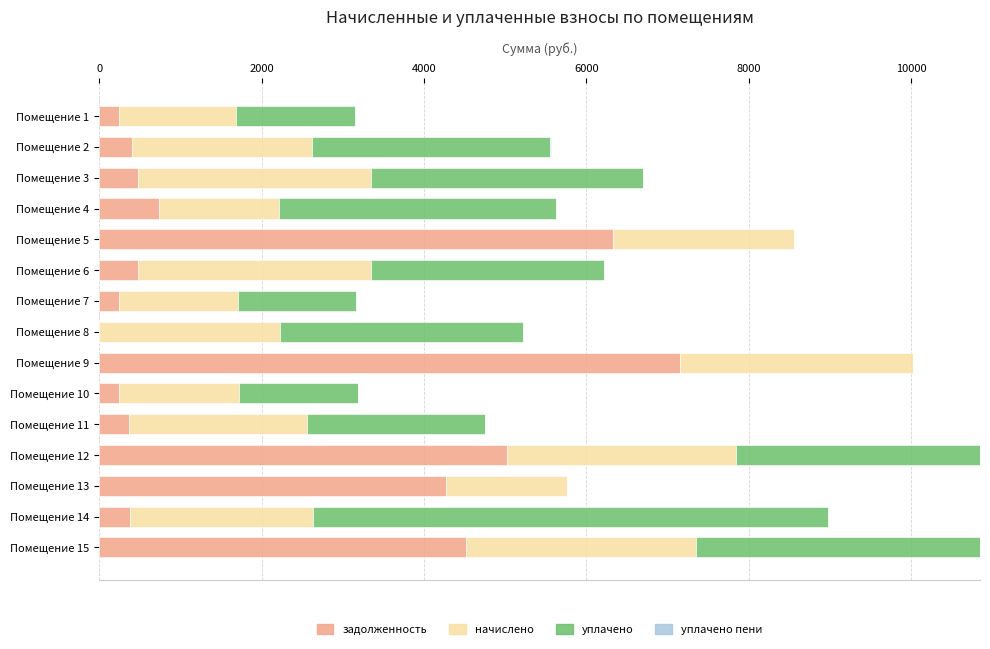

Count the number of data series in this chart.

4